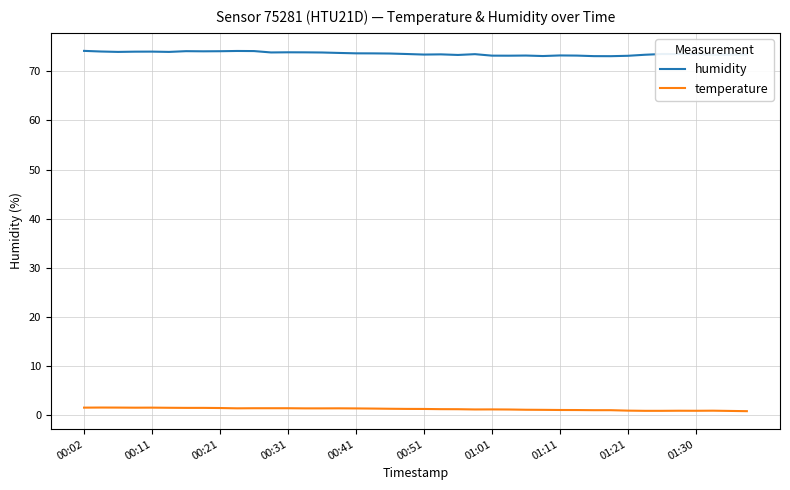

In humidity, how many points are higher than both neighbors (excluding endpoints)?

9